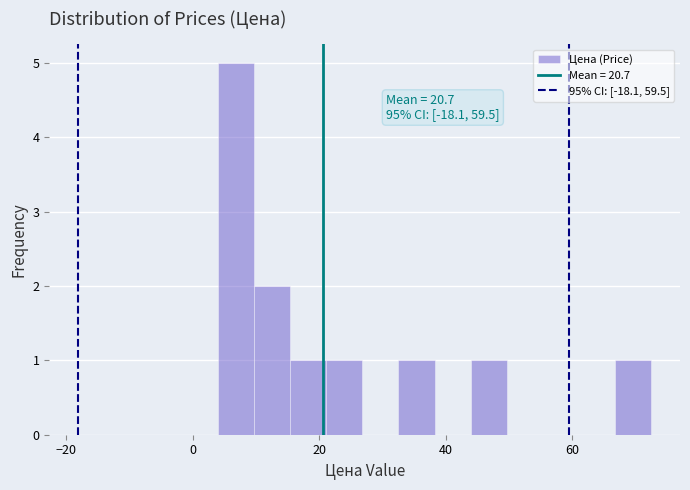

Read against the x-axis, roughly where is the centre of the tallest bar?

6